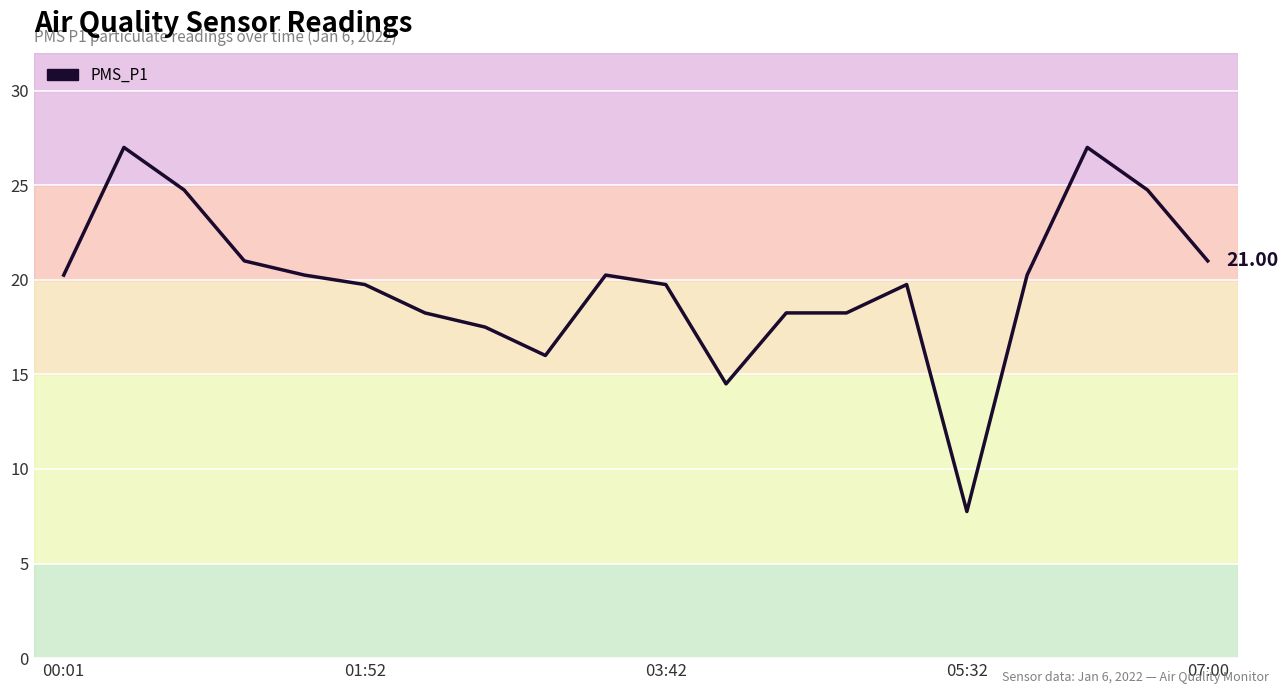

What is the minimum value shown in the chart?

7.8